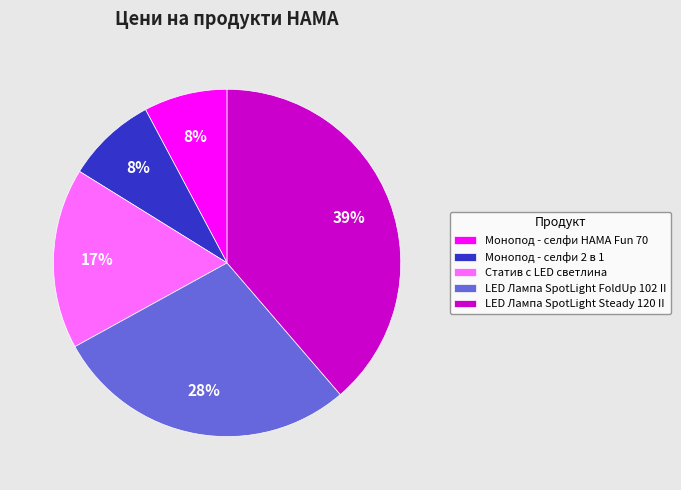

What is the largest slice in the pie chart?

LED Лампа SpotLight Steady 120 II